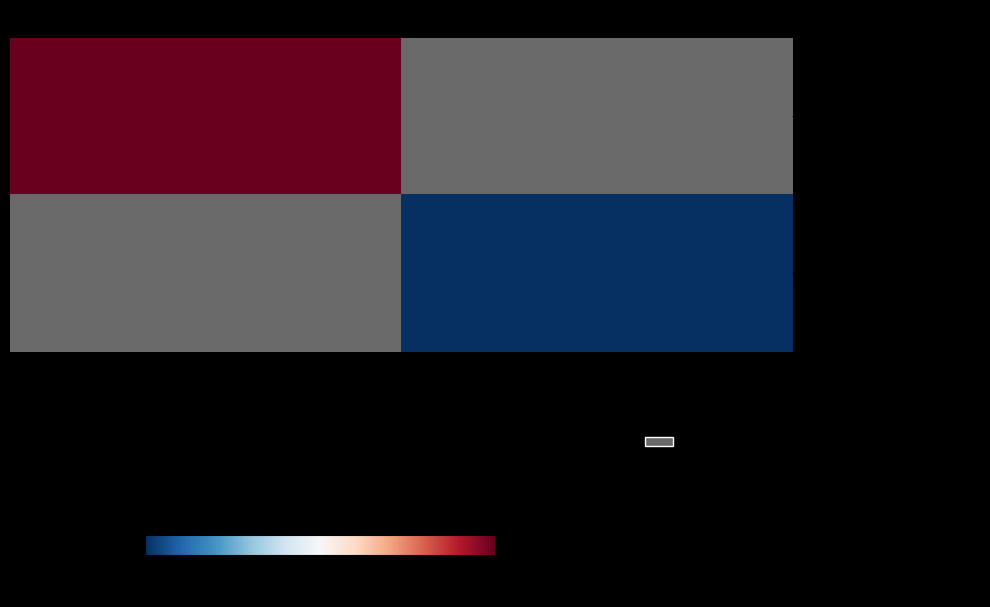

At which category does the chart reach its peak across all series?

Plasma Cancer Therapy